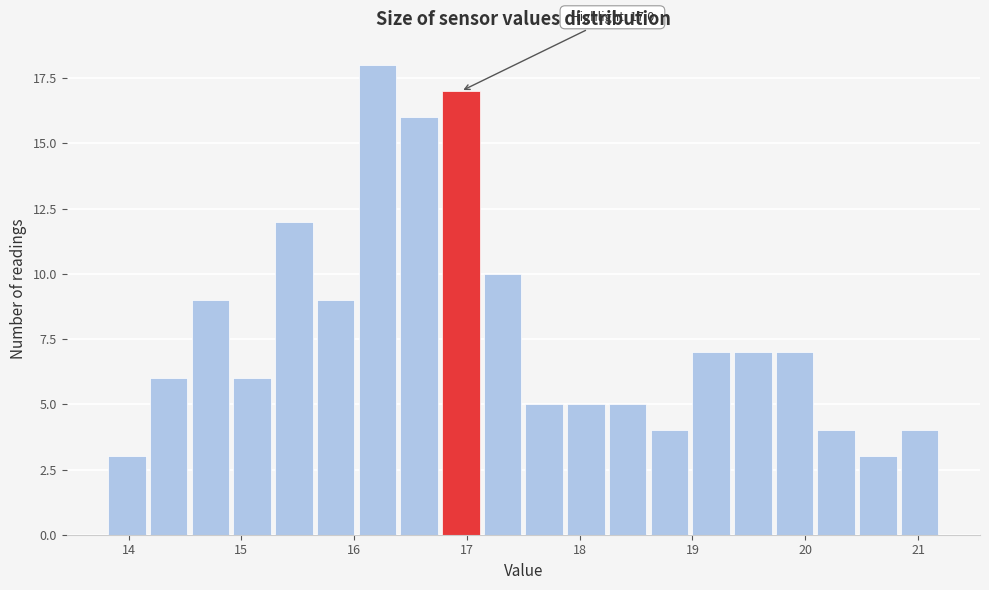

Around what value on the x-axis is the tallest bar? Give the approximate position of its centre, as read against the axis.

16.2